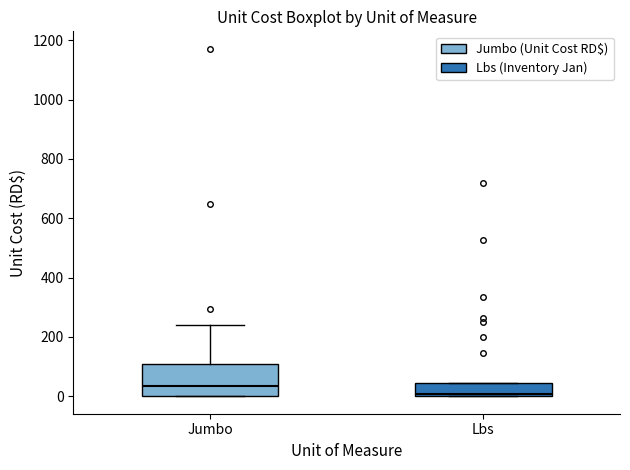

Which box has the highest median line?

Jumbo